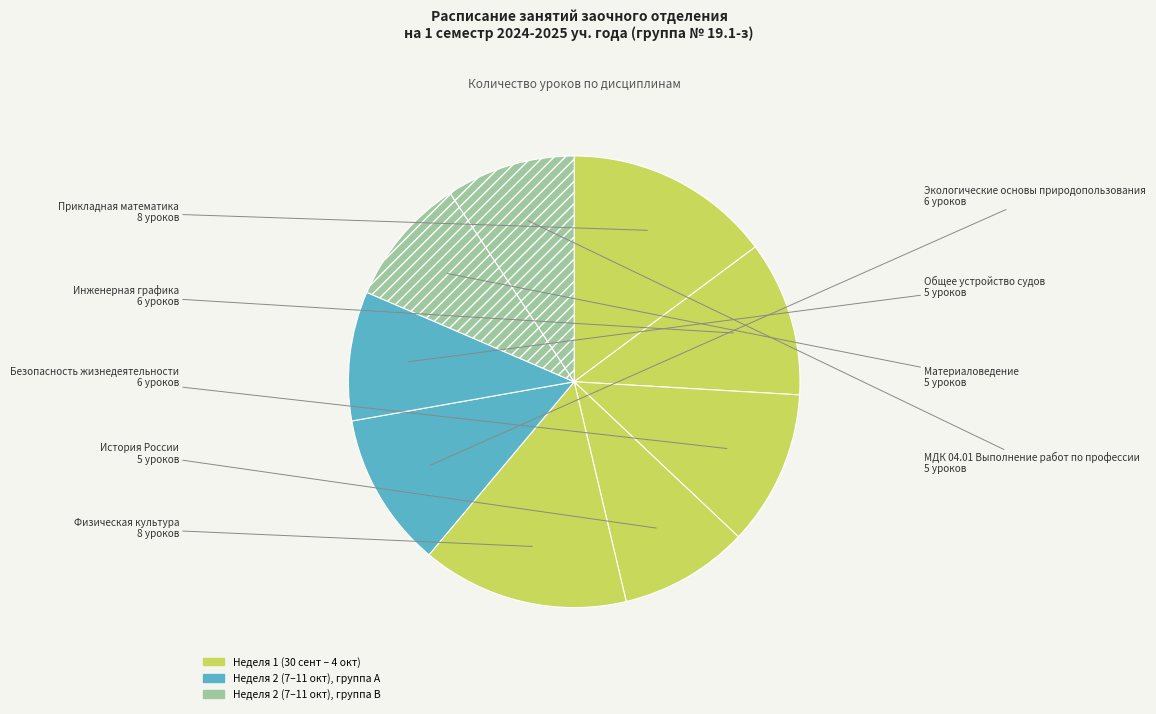

Do Общее устройство судов and Физическая культура together represent more than half of the pie?

No